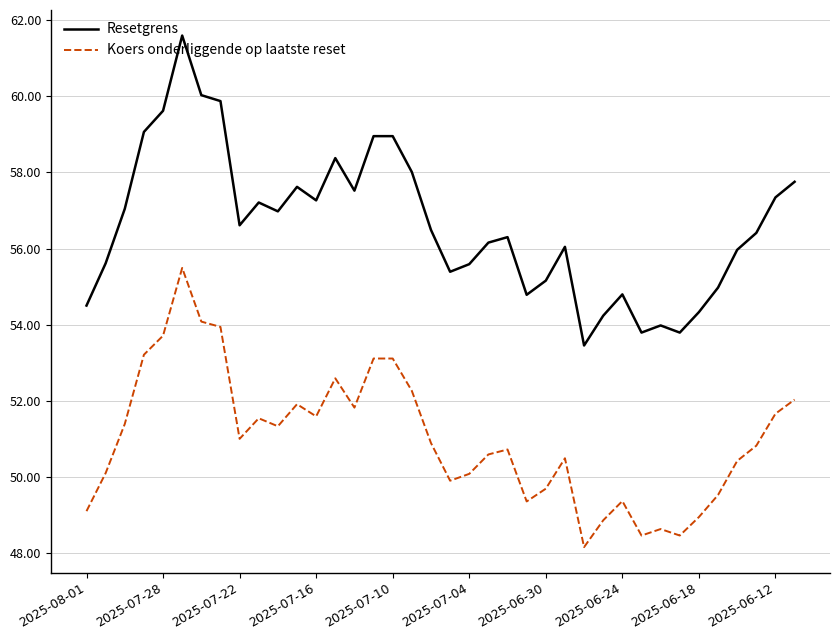

What is the maximum value for Koers onderliggende op laatste reset?

55.5